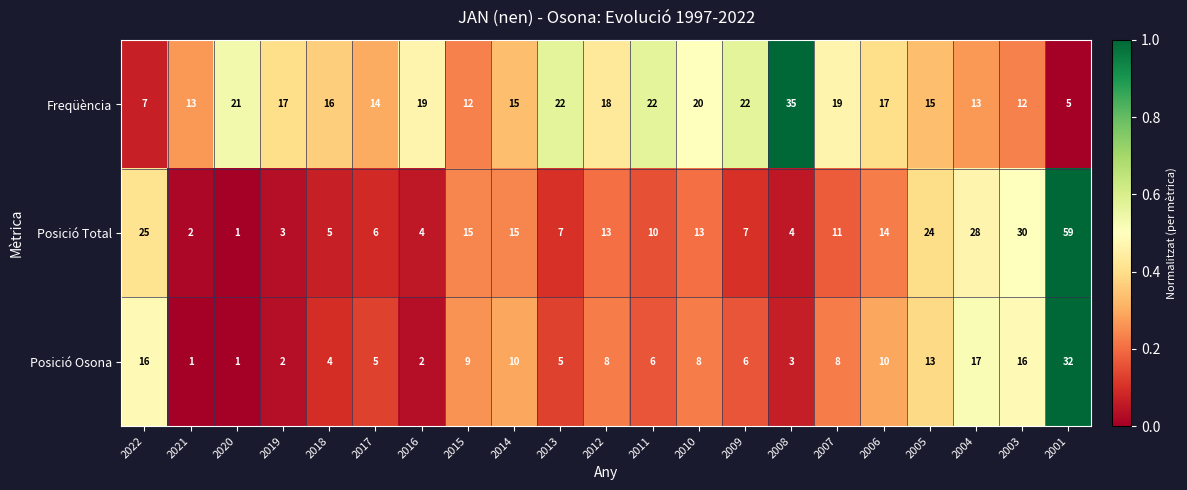

What is the spread (max minus min) of values at 2010?

12